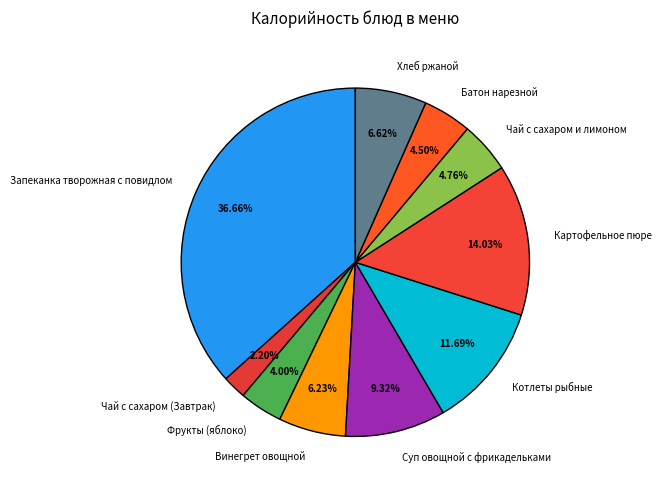

To the nearest percent, what percentage of the pie is Чай с сахаром (Завтрак)?

2%